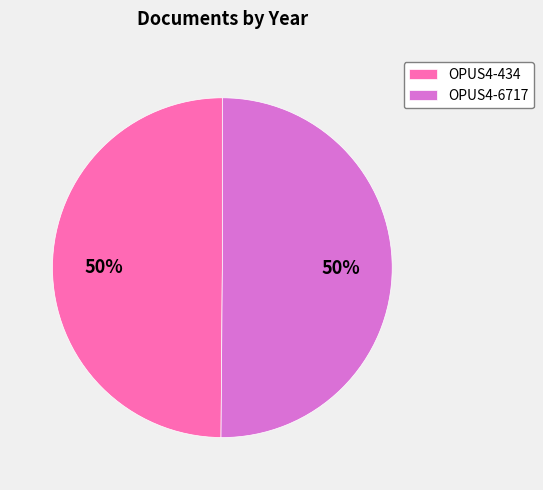

To the nearest percent, what portion does OPUS4-6717 represent?

50%